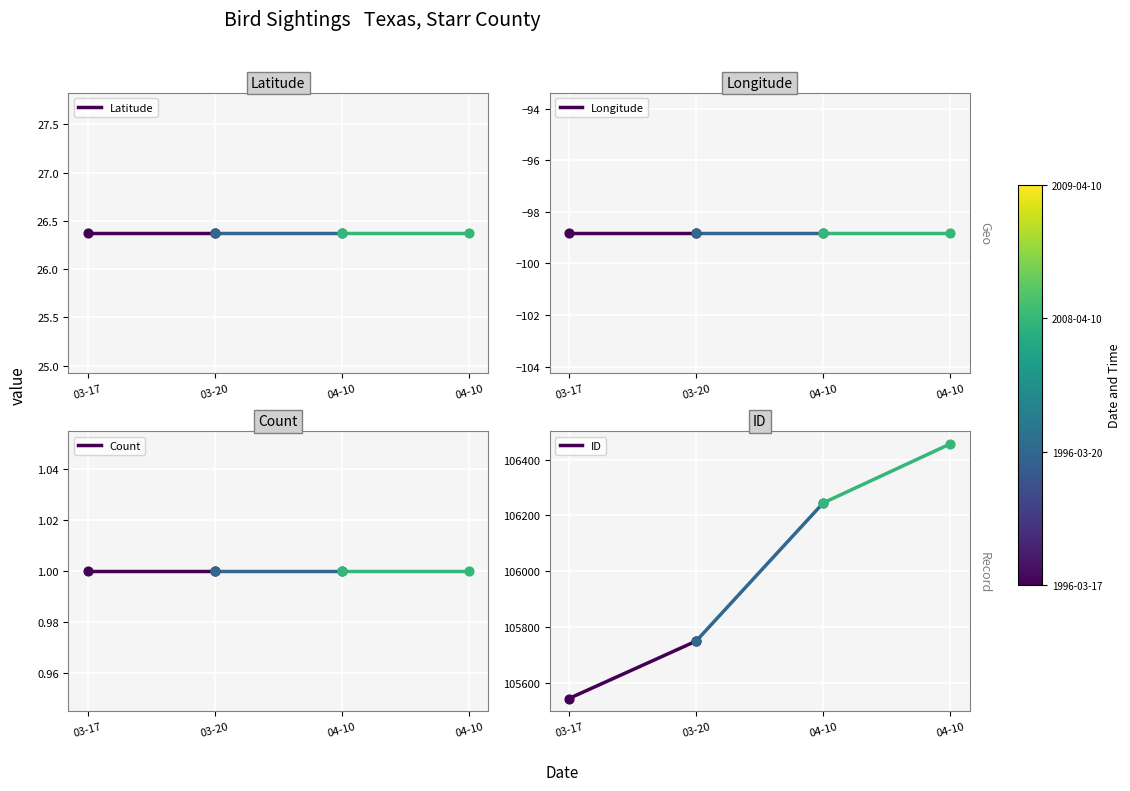

Which series reaches the minimum Y coordinate?

Longitude